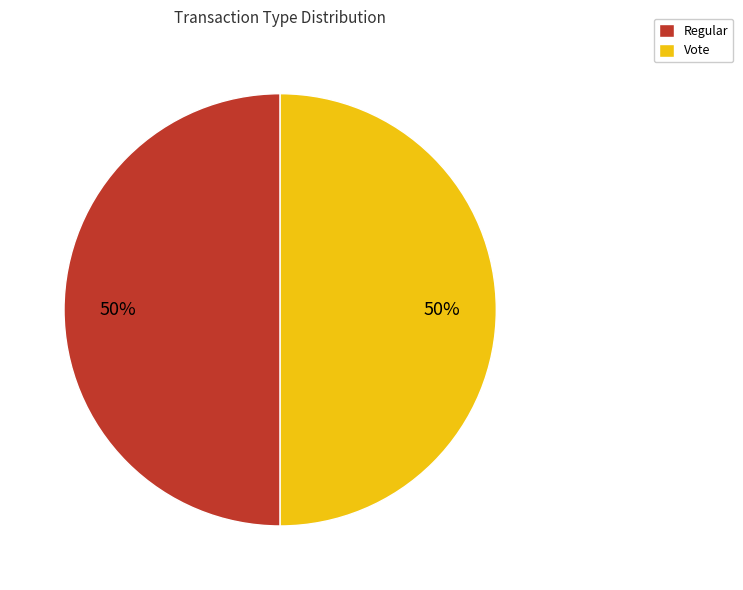

How many slices are in this pie chart?

2